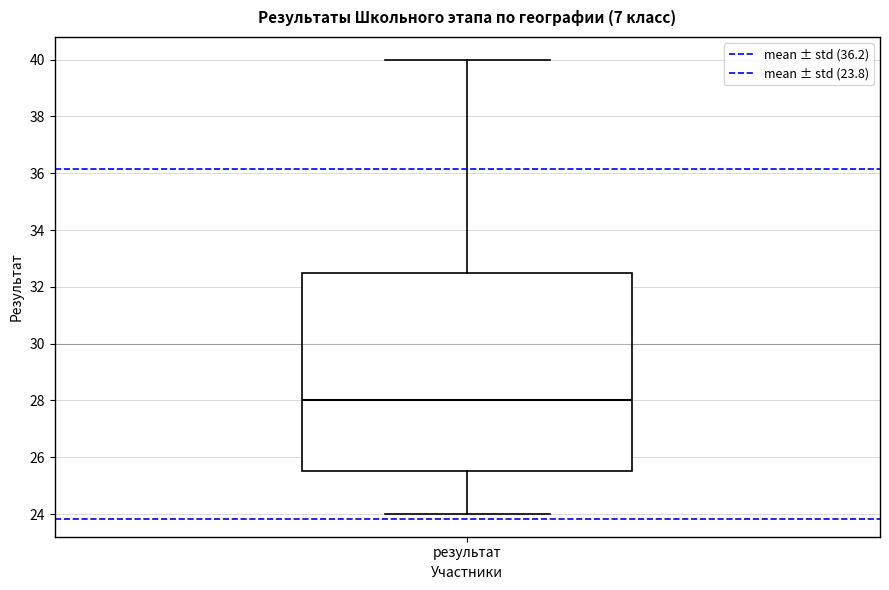

Where is the upper edge of the box for результат on the y-axis? The values are not printed on the chart, so give them approximately, as read against the axis.

32.6